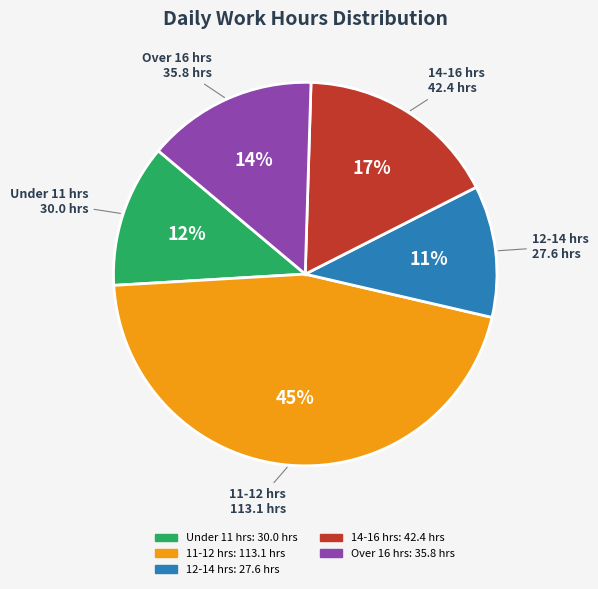

Is there any slice that represents more than half of the pie?

No